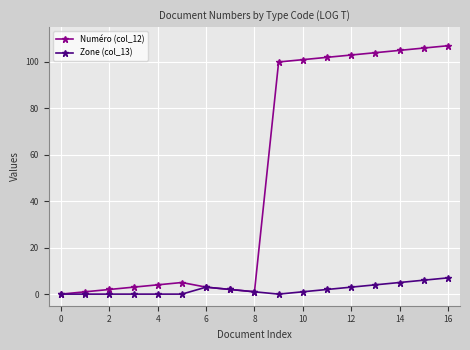

What is the value of the Numéro (col_12) point at the 13th from the left?

103